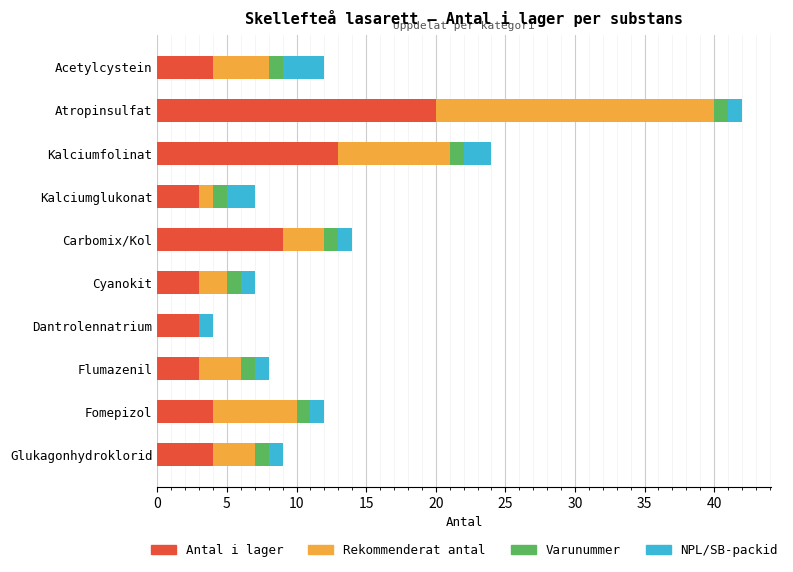

What is the sum of the Antal i lager values at Carbomix/Kol and Fomepizol?

13